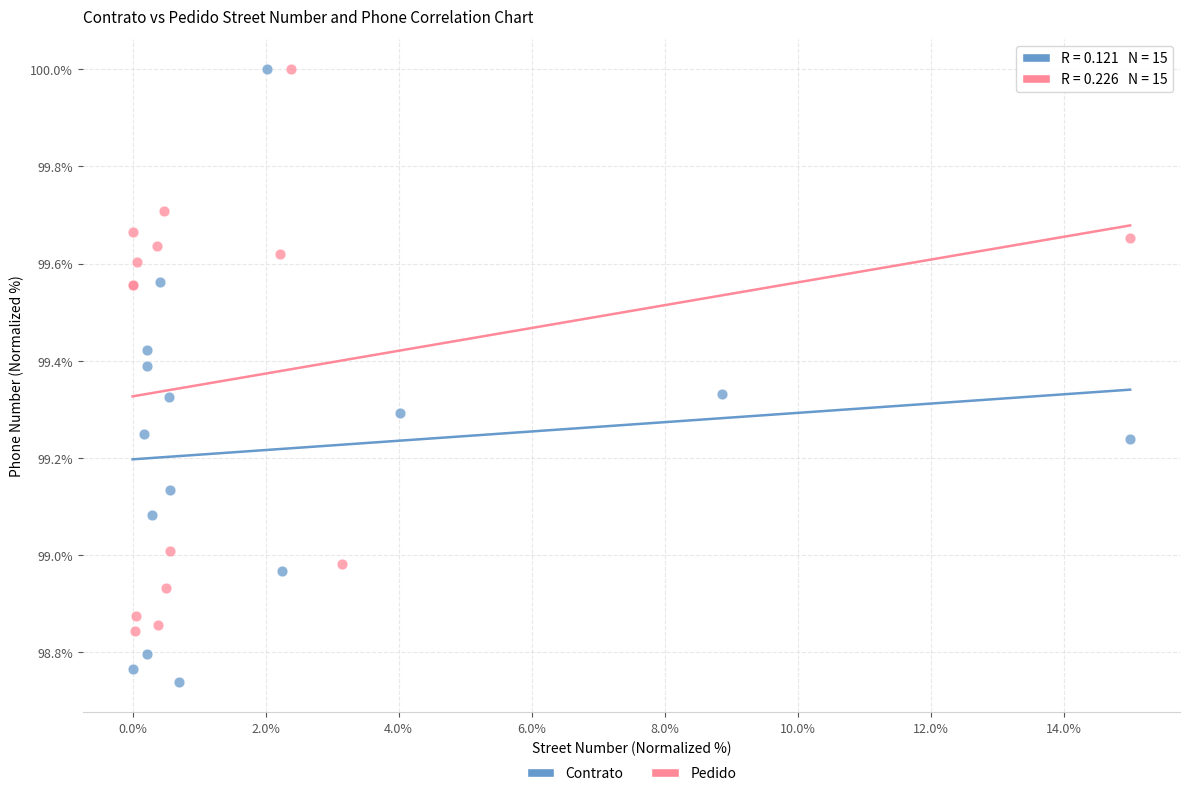

Which series has the widest spread of Y values?

Contrato